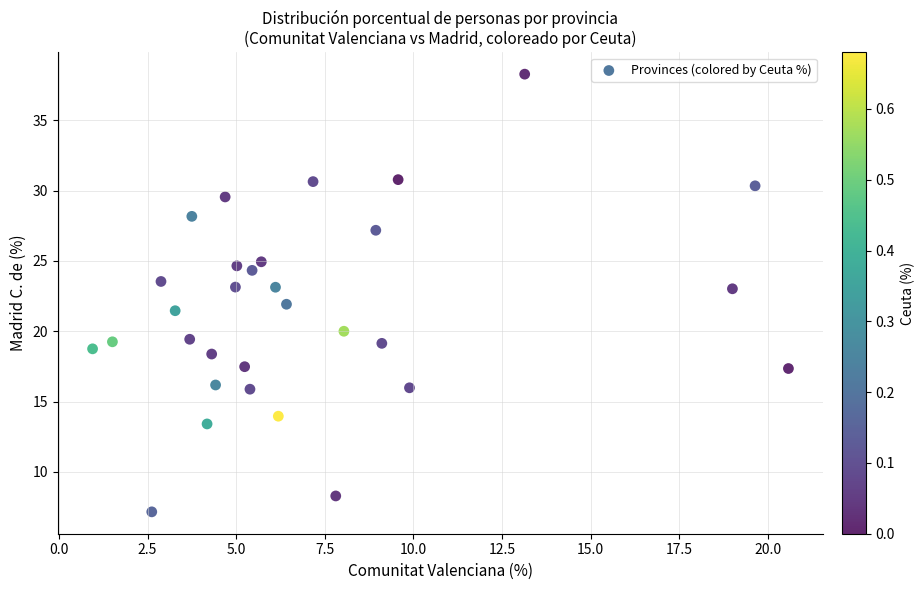

What is the range of Y values (max minus min)?

31.1